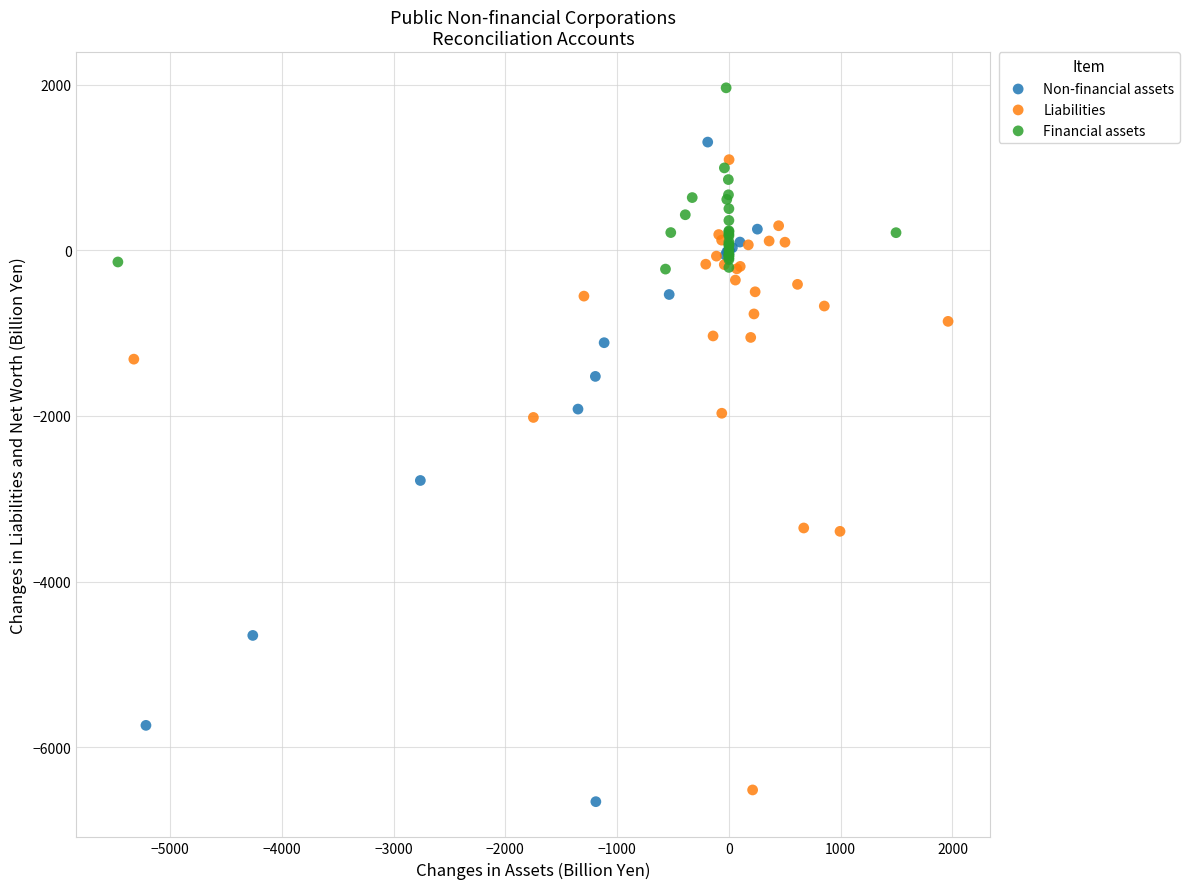

Which series contains the lowest Y value?

Non-financial assets